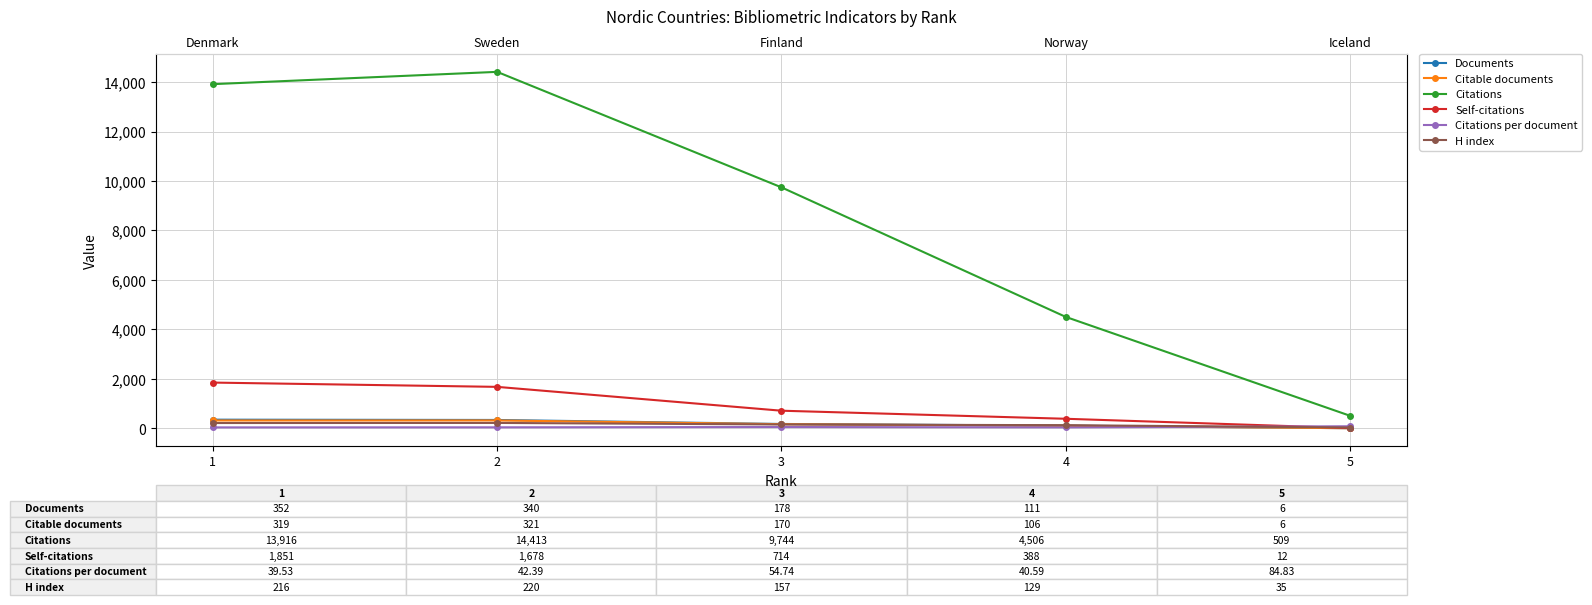

True or false: H index has a value of 129.0 at 4.

True